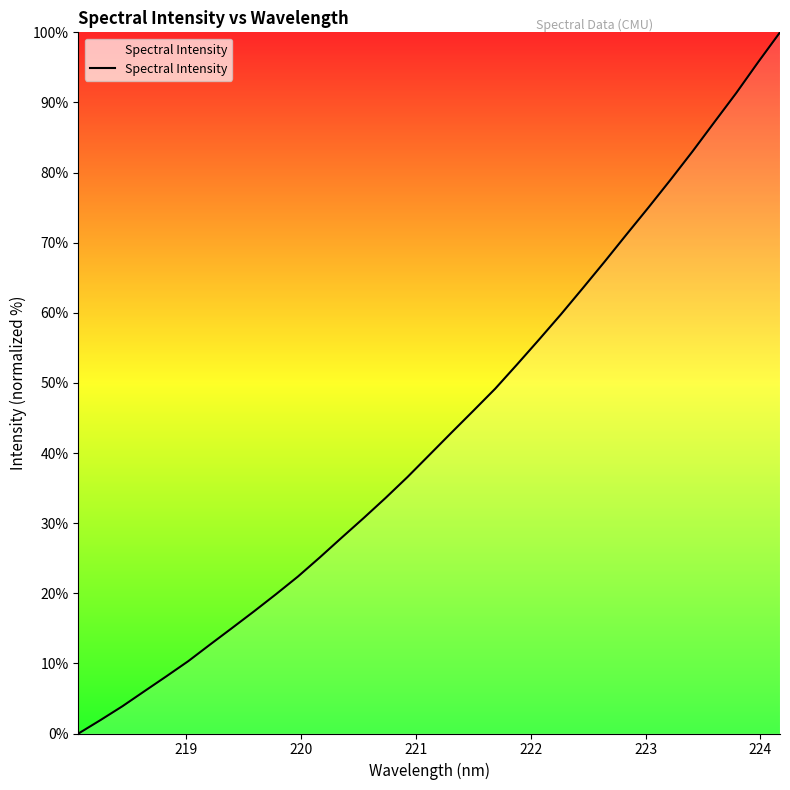

How many values exceed 39?

17